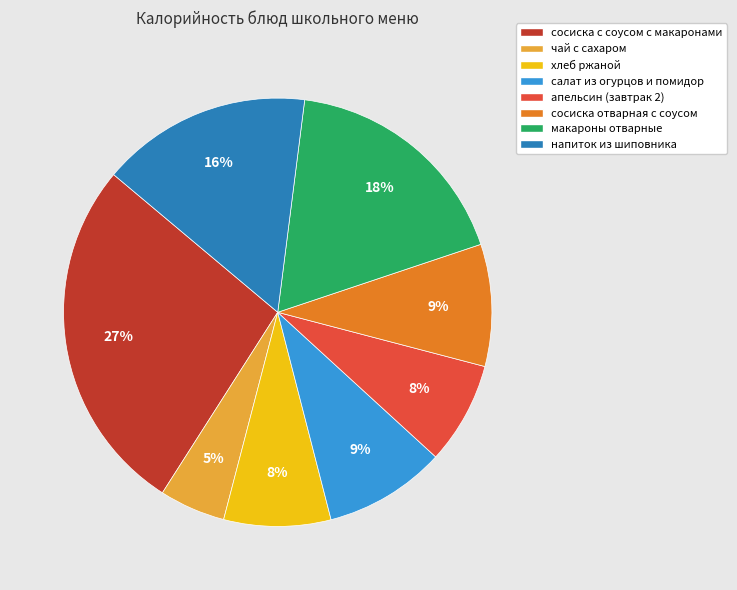

To the nearest percent, what portion does сосиска отварная с соусом represent?

9%